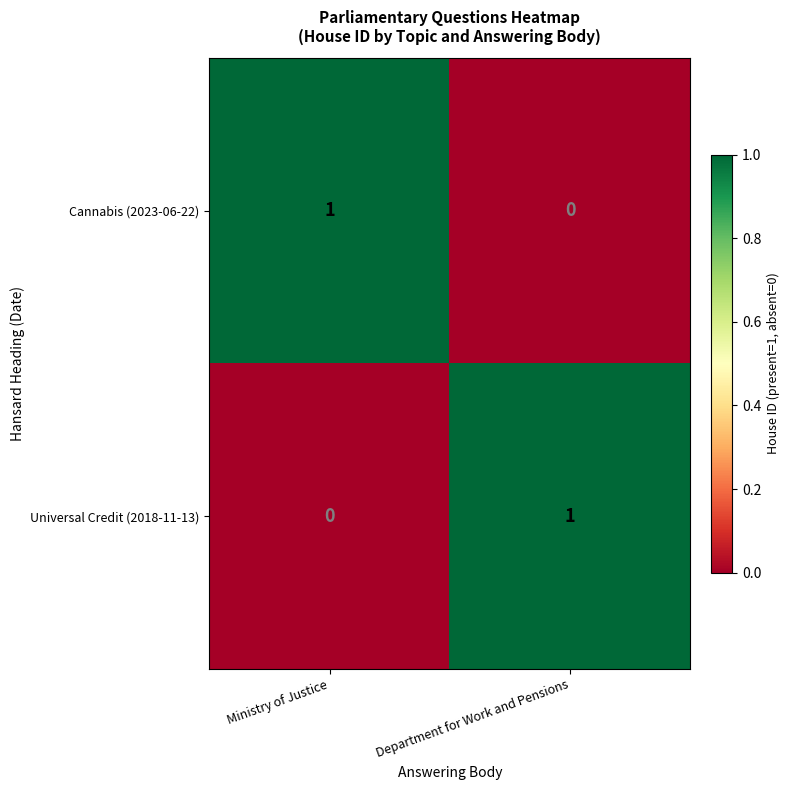

What is the difference between the highest and lowest values at Ministry of Justice?

1